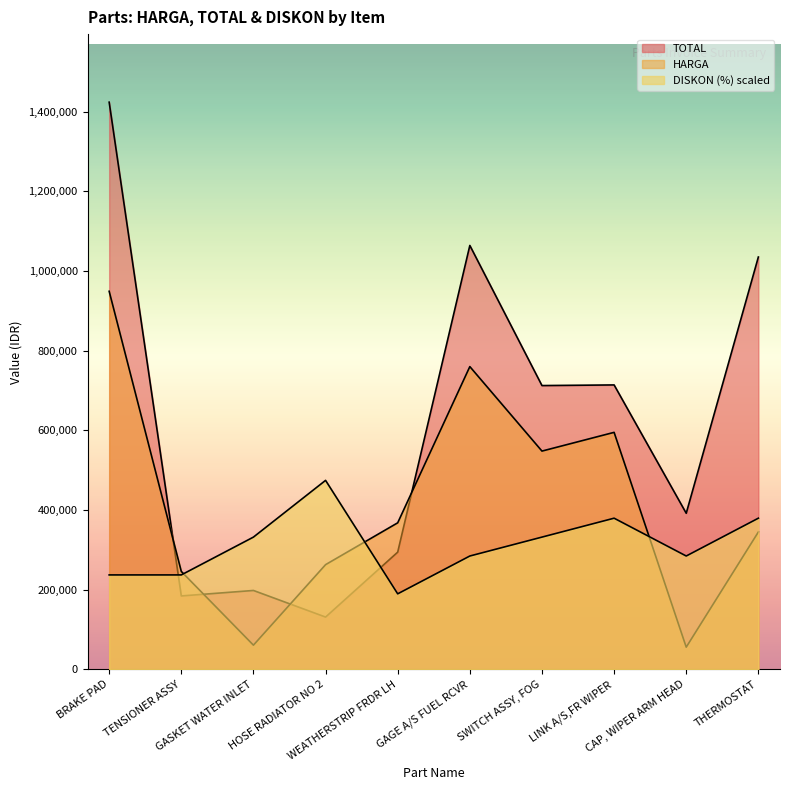

List the series in order of their overall mean, highest first.

TOTAL, HARGA, DISKON (%)